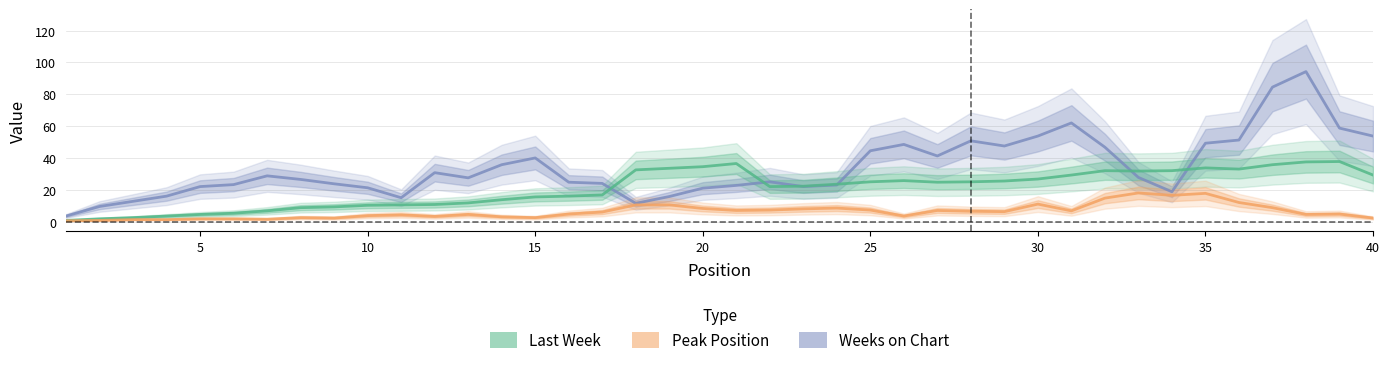

How many values in the Weeks on Chart series exceed 27?

20